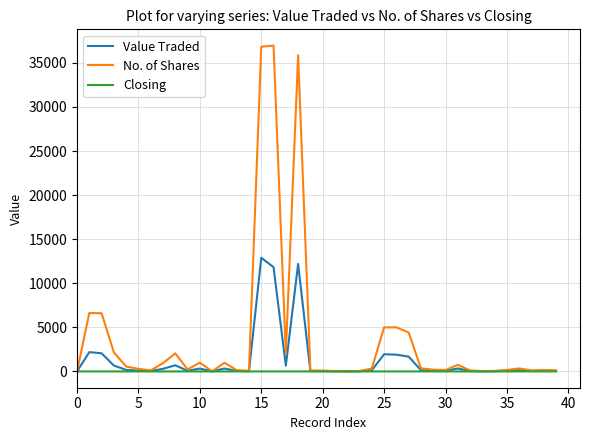

Rank the series by their maximum value, from highest to lowest.

No. of Shares, Value Traded, Closing